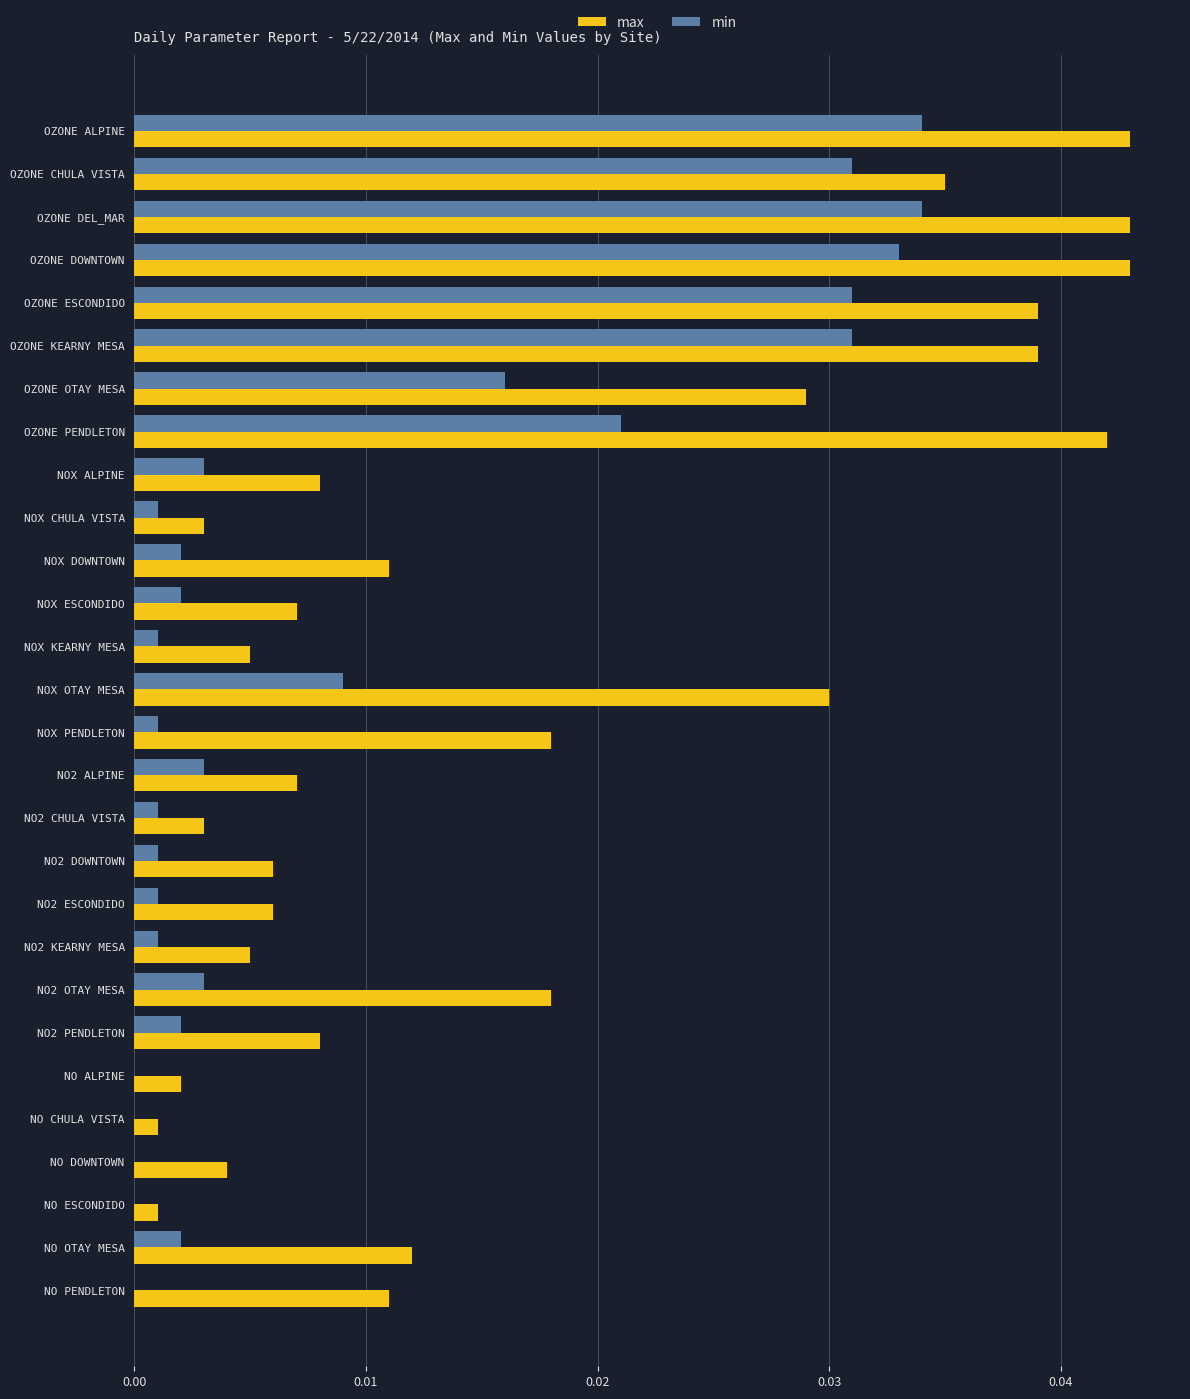

What is the sum of all min values?

0.3